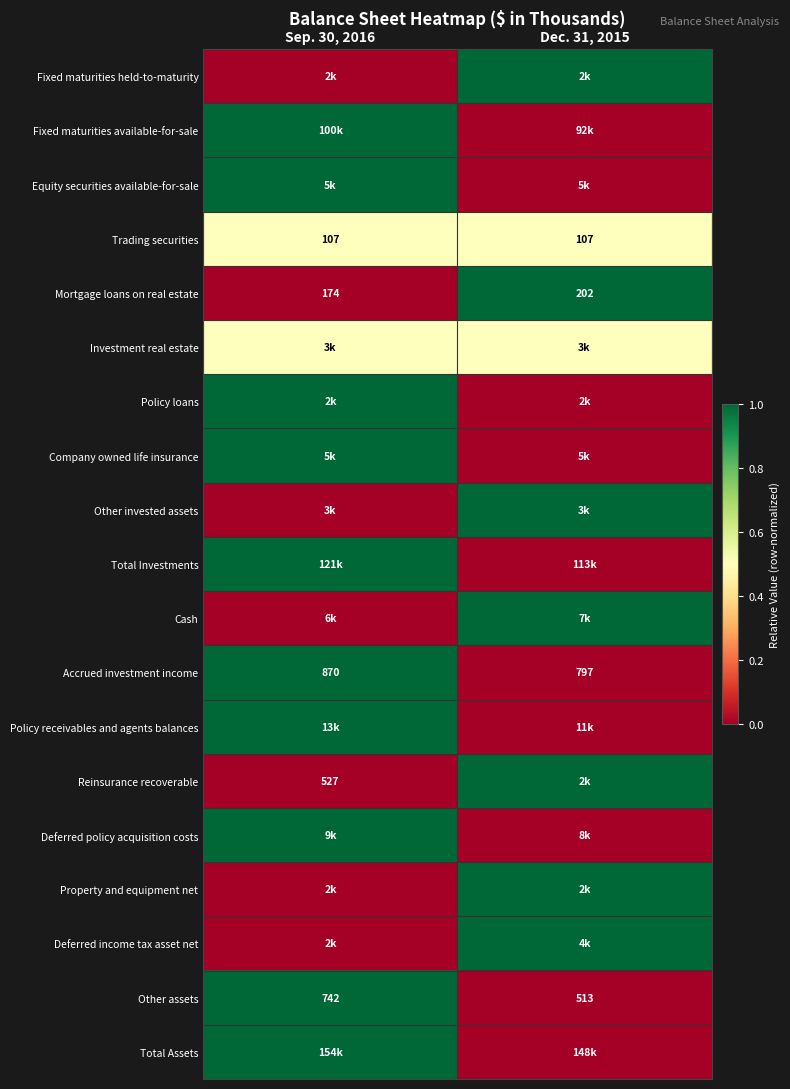

At which label is Accrued investment income closest to 833?

Dec. 31, 2015